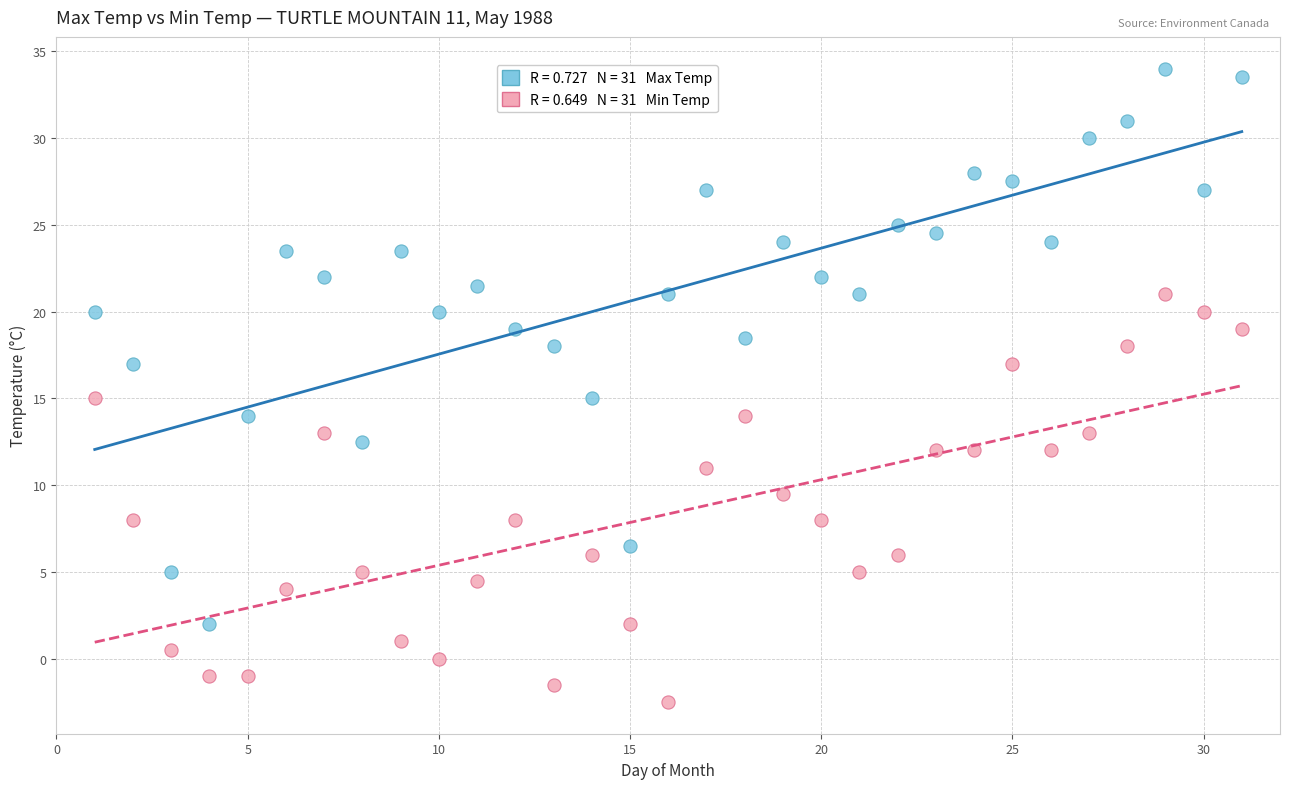

Across all data points, what is the range of Y values (max minus min)?

36.5